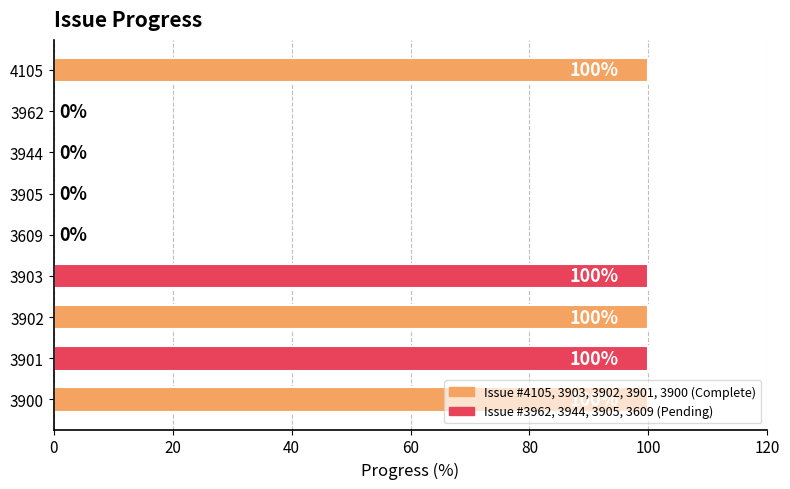

The value at 3944 is -67. True or false?

False